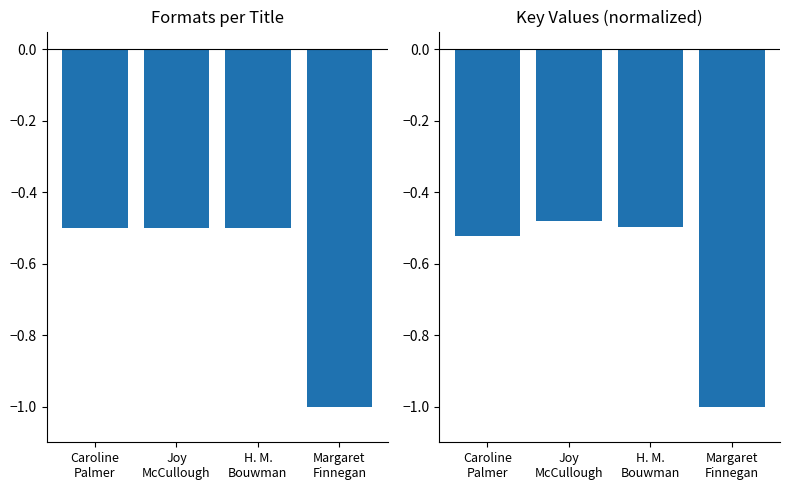

At which category does the chart reach its minimum across all series?

Margaret
Finnegan